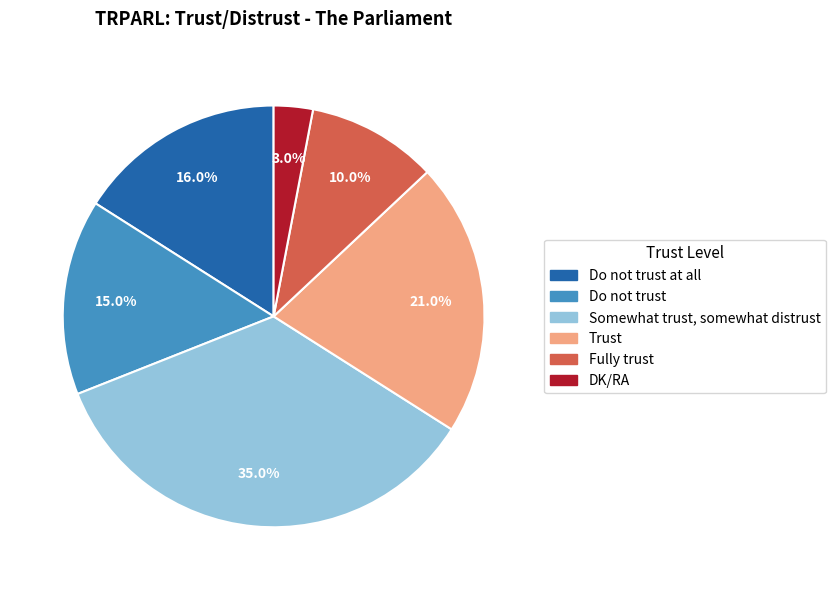

Does any single category account for the majority?

No